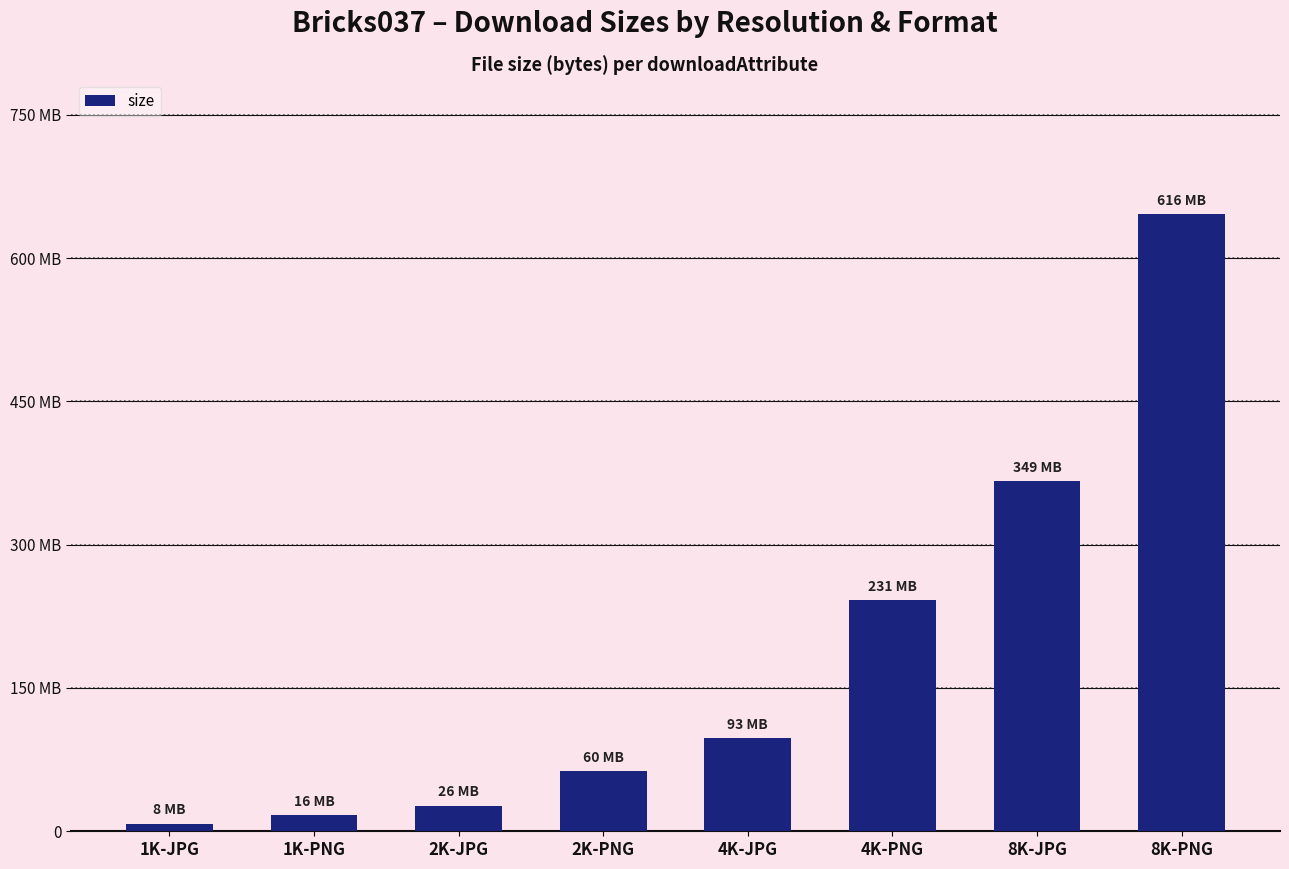

Which label corresponds to the largest value in the chart?

8K-PNG